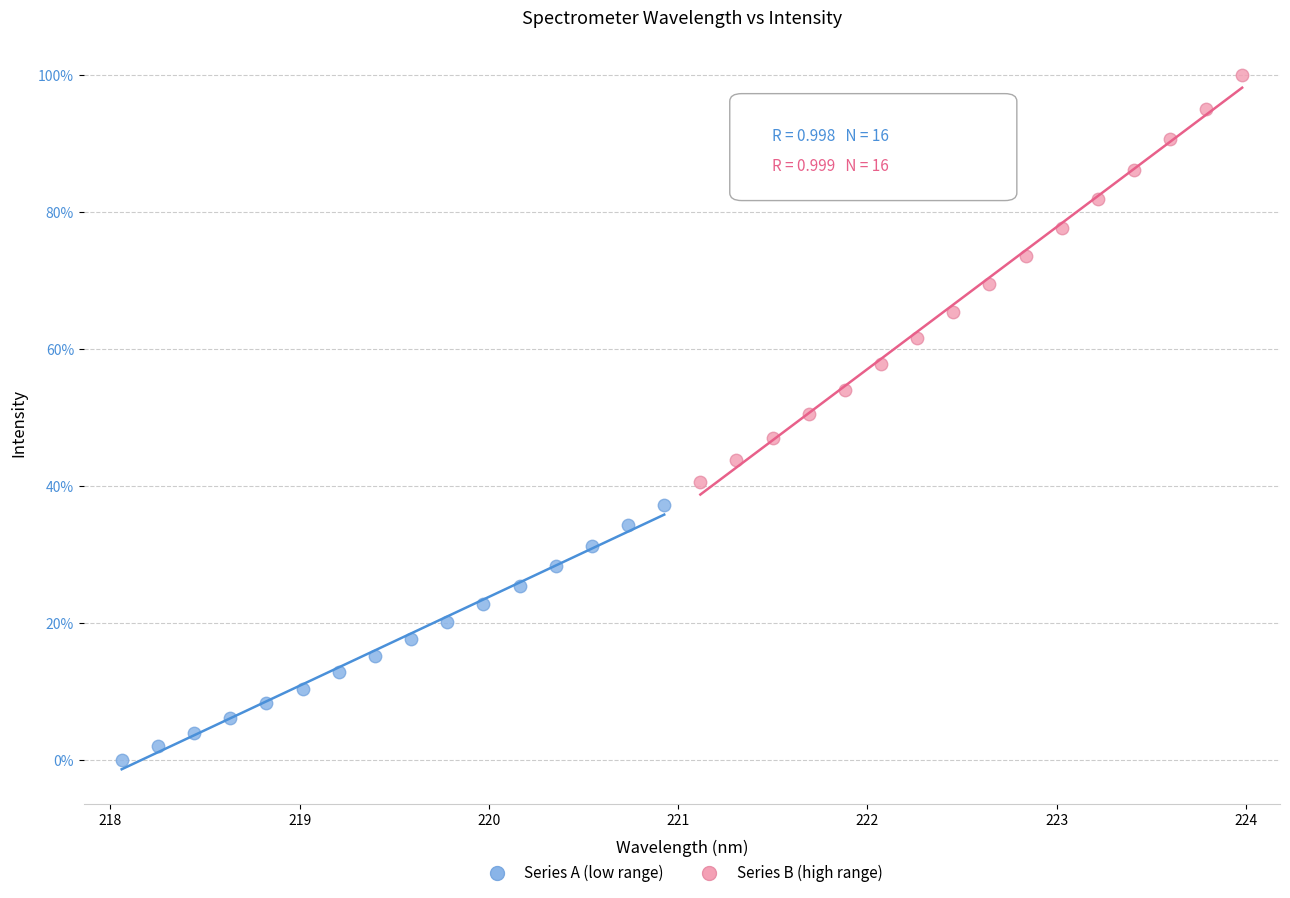

What are all the series names shown in the legend?

Series A (low range), Series B (high range)